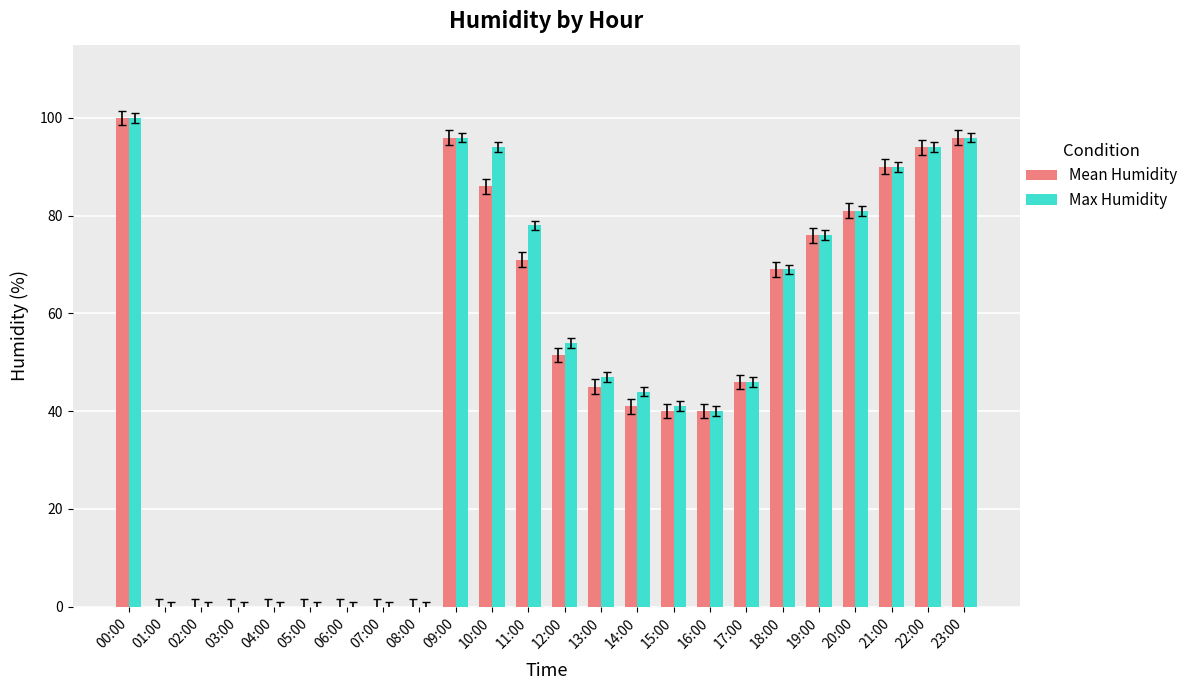

Is it true that Max Humidity equals 66.1 at 07:00?

False